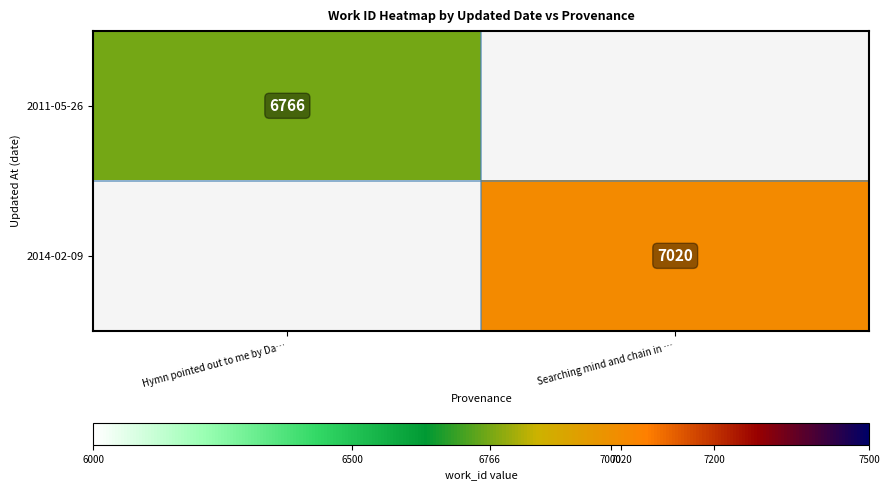

The 2011-05-26 series shows 6766 at Hymn pointed out to me by Da…. True or false?

True